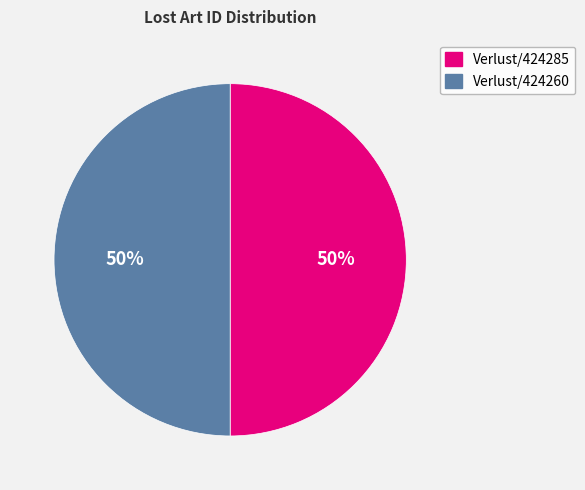

To the nearest percent, what is the combined percentage of Verlust/424260 and Verlust/424285?

100%